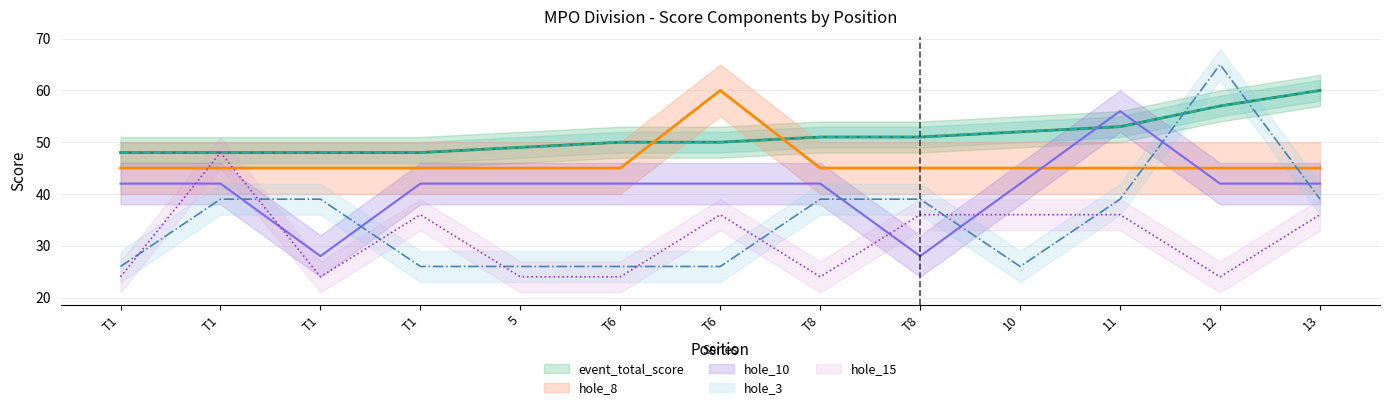

What is the sum of all hole_15 values?

408